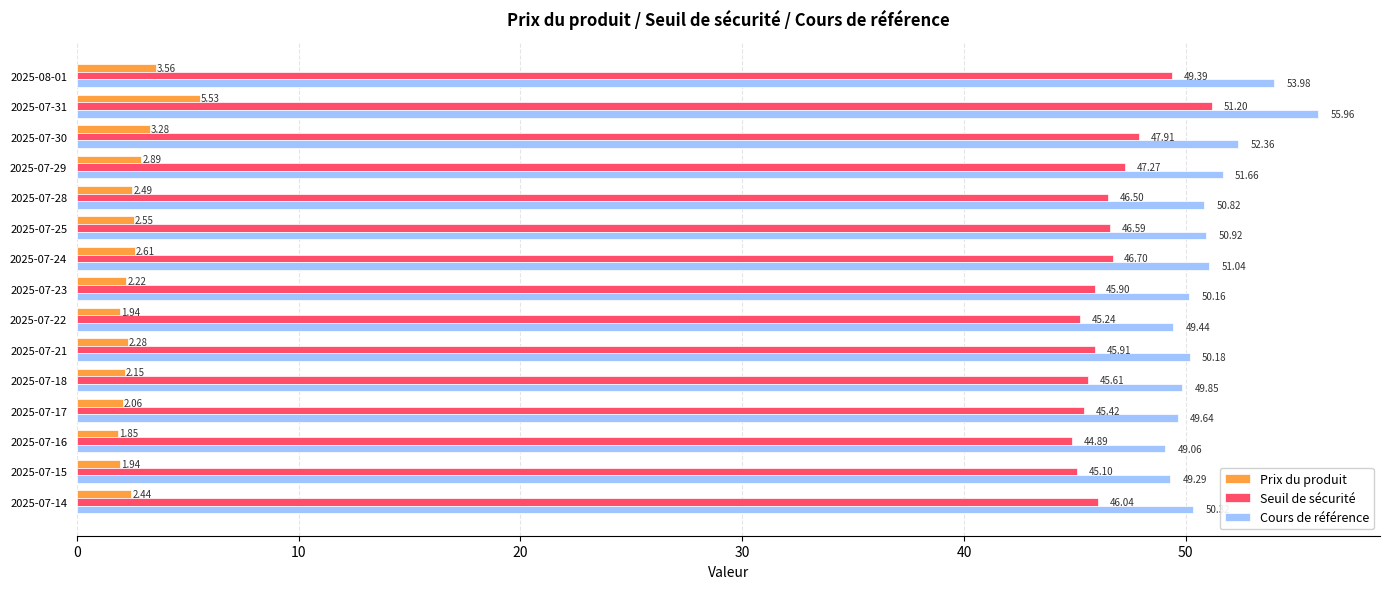

Rank the series by their maximum value, from highest to lowest.

Cours de référence, Seuil de sécurité, Prix du produit